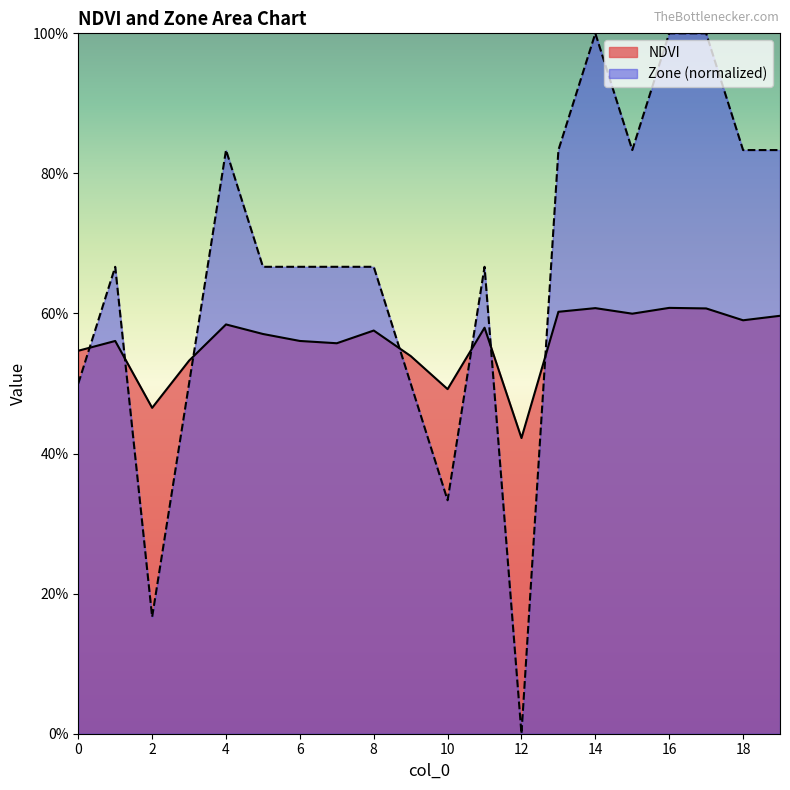

What is the approximate value of NDVI at 8?

0.6